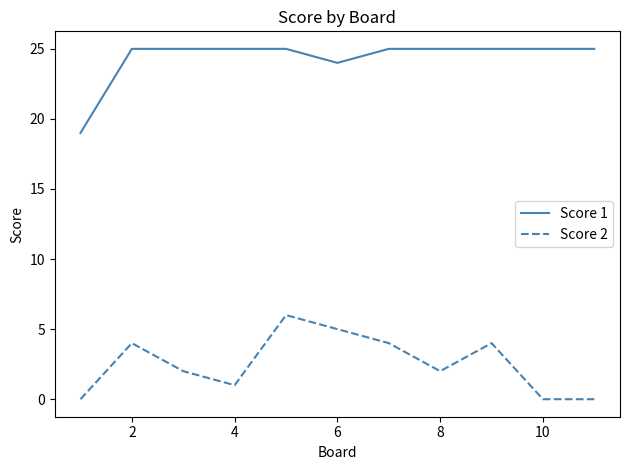

True or false: Score 2 and Score 1 cross at least once.

False